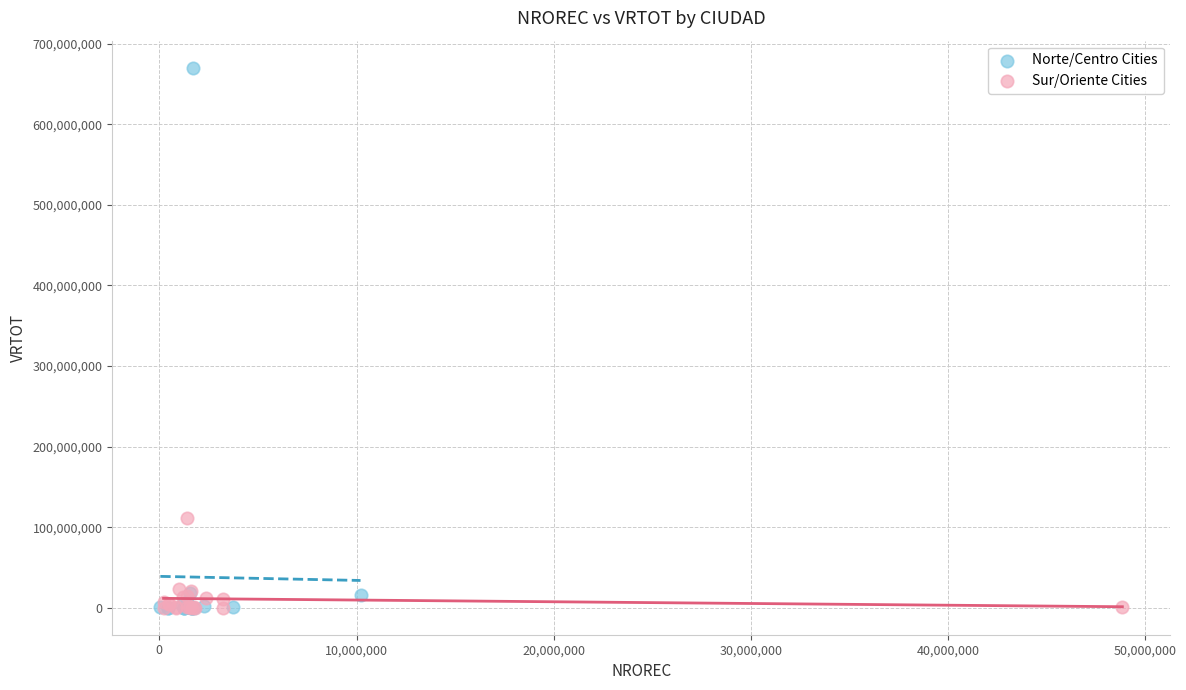

Which series has the largest Y range (max minus min)?

Norte/Centro Cities